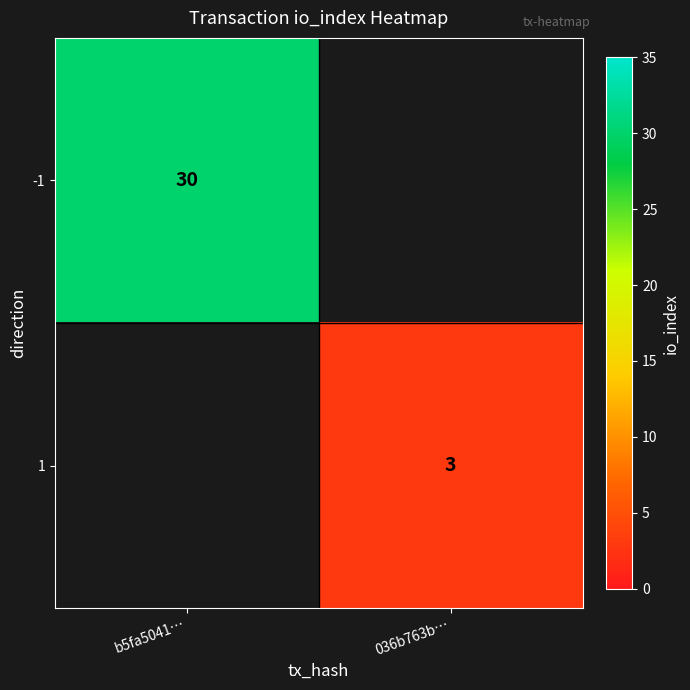

Is it true that -1 equals 8.2 at b5fa5041…?

False